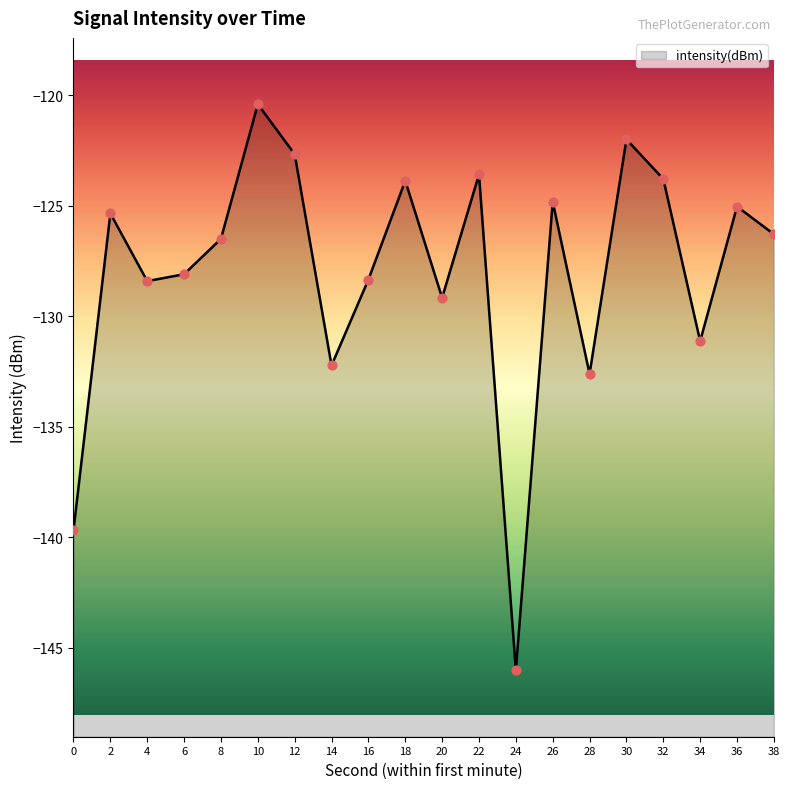

Which has a higher value, 16 or 26?

26